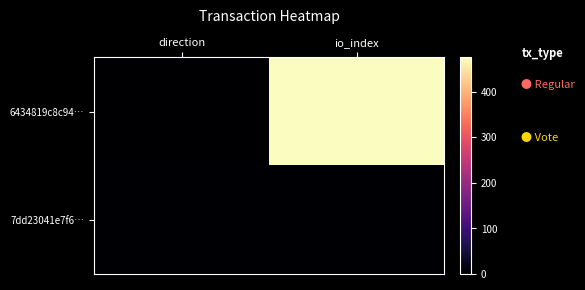

List the series in order of their overall mean, highest first.

6434819c8c94…, 7dd23041e7f6…